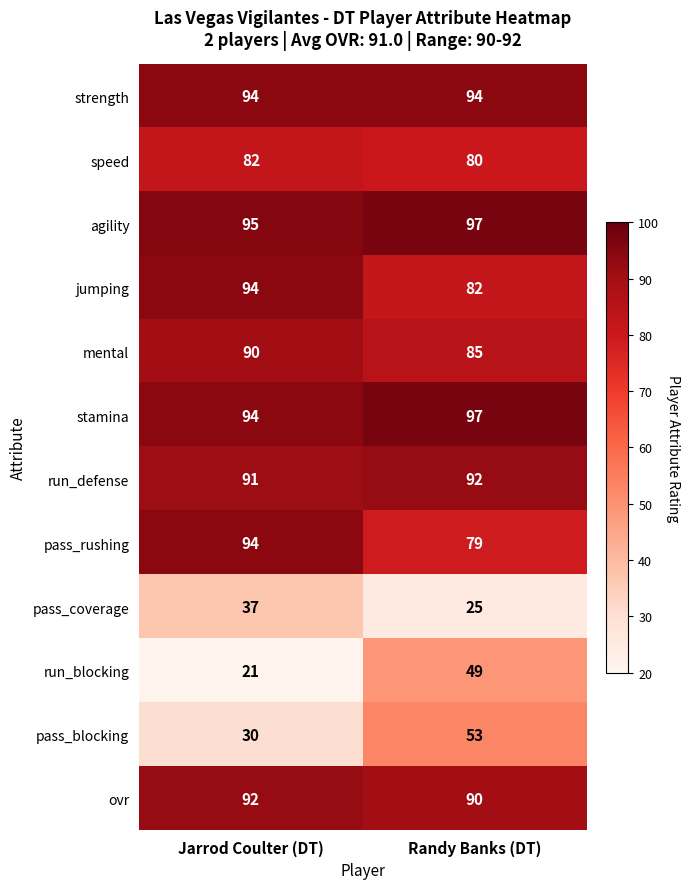

What is the spread (max minus min) of values at Jarrod Coulter (DT)?

74